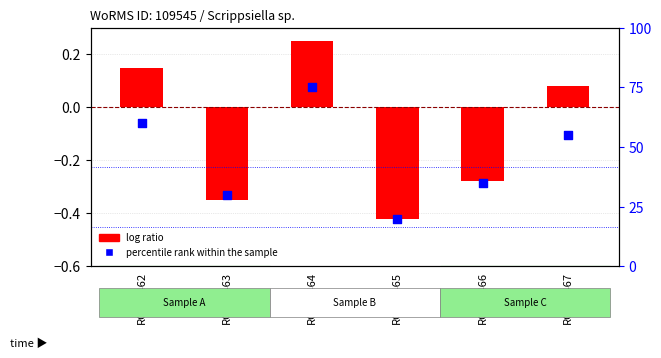

Is the value of percentile rank within the sample at RCC10463 greater than the value of log ratio at RCC10466?

Yes